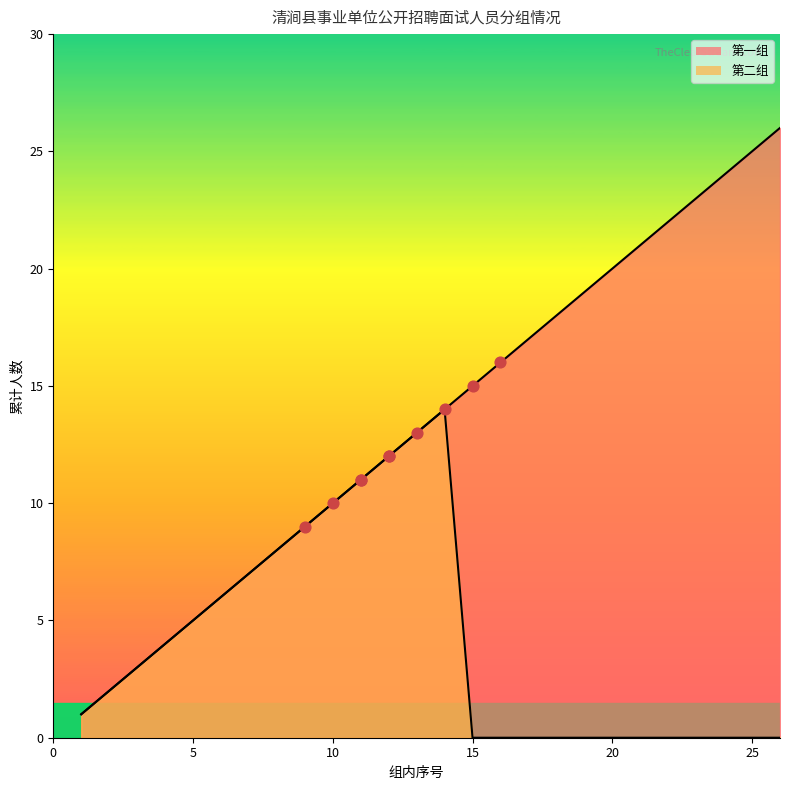

Approximately how many times larger is the value at 6 compared to 22?

0.3